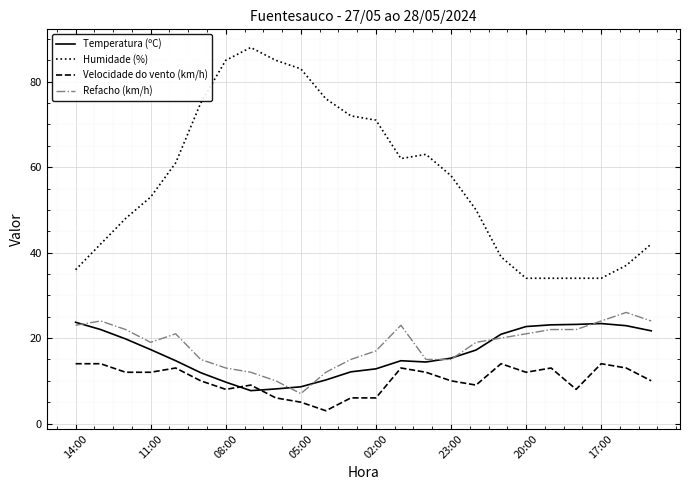

Which series has the largest total across all categories?

Humidade (%)